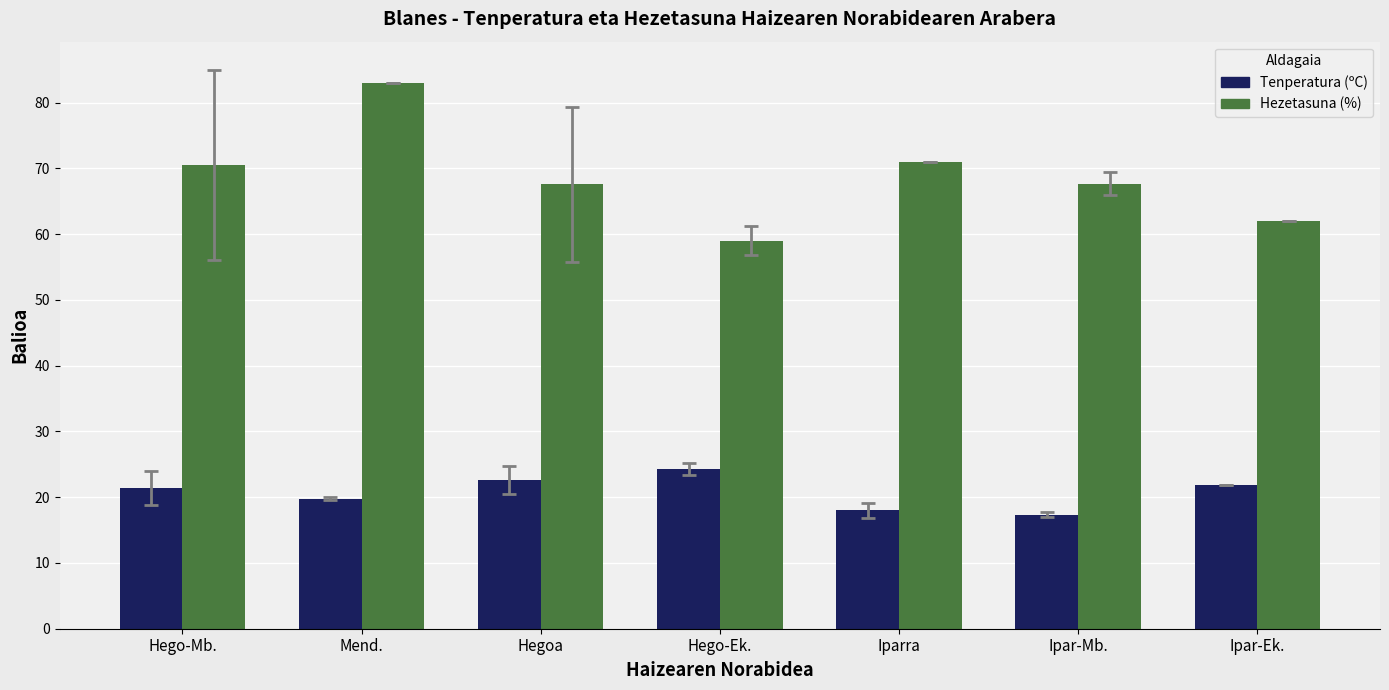

What is the smallest value displayed?

17.3